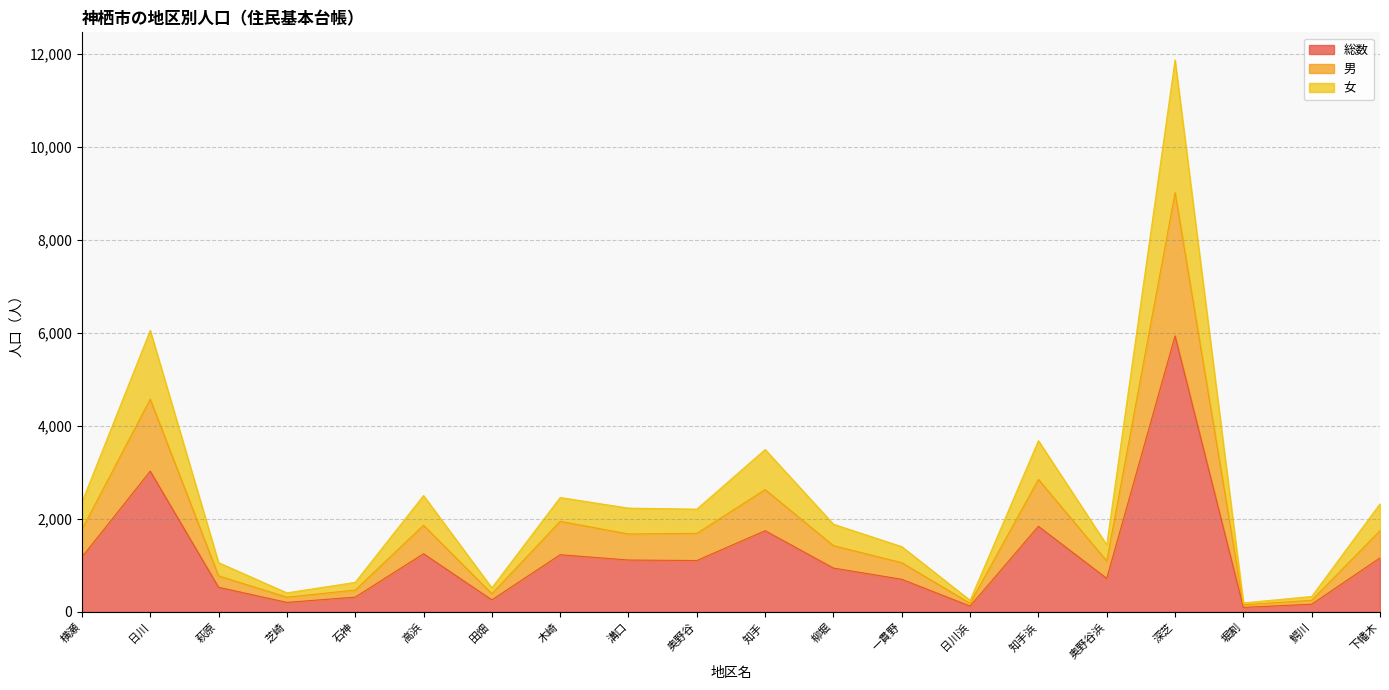

How many values in the 女 series are below 2210?

10